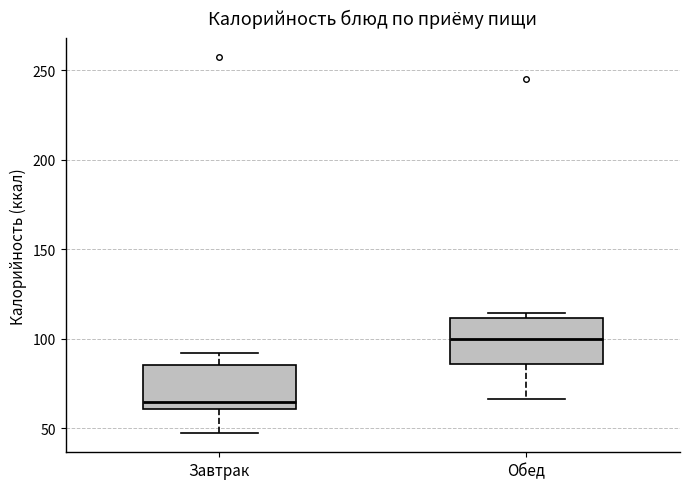

Where does the upper whisker of the box for Завтрак end on the y-axis? The values are not printed on the chart, so give them approximately, as read against the axis.

90